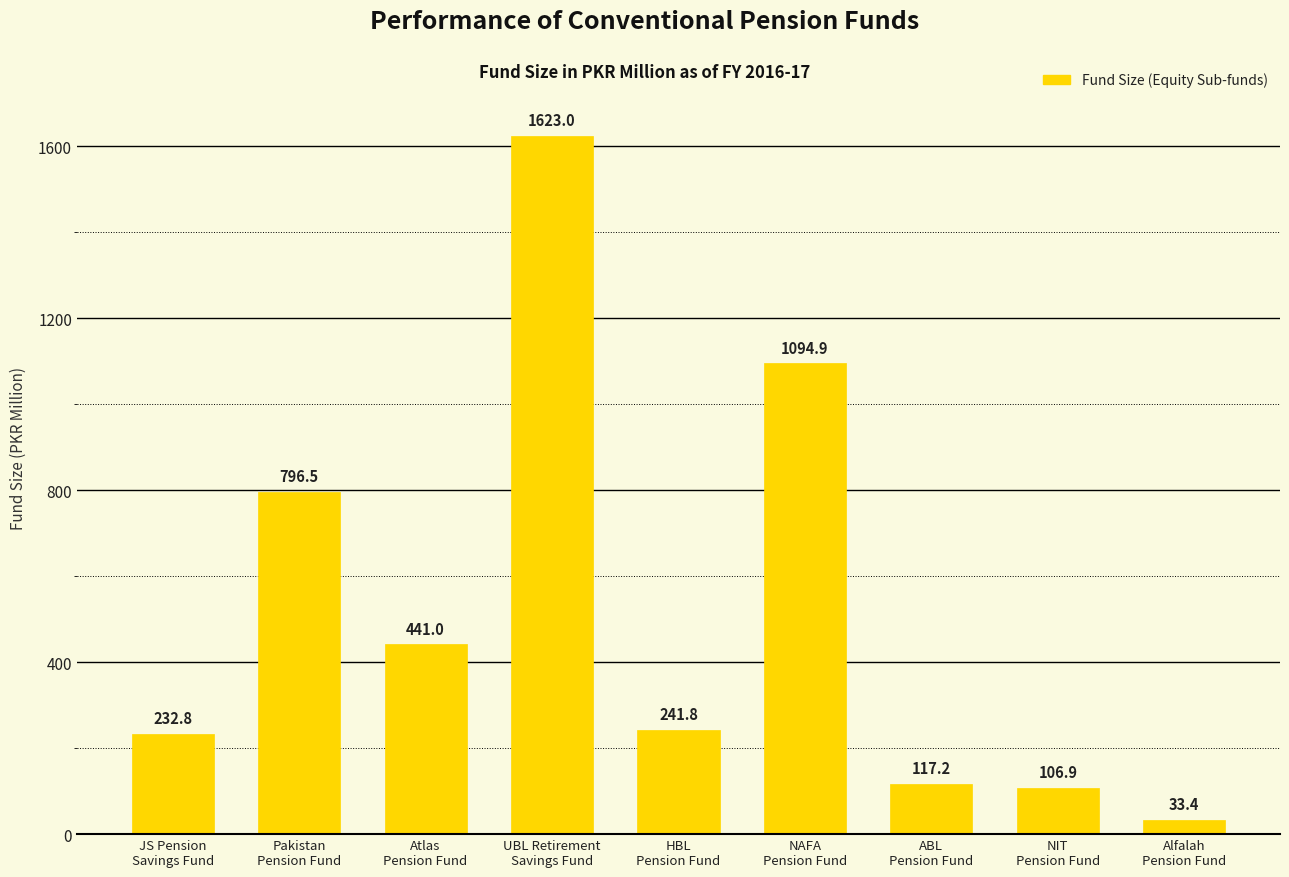

Which label corresponds to the largest value in the chart?

UBL Retirement
Savings Fund